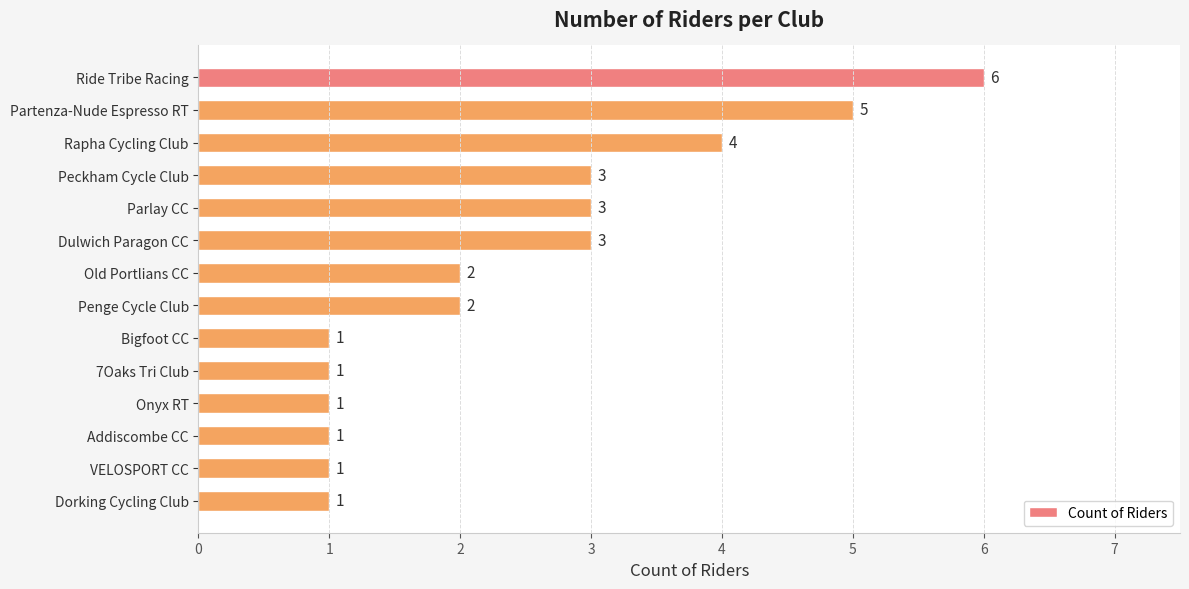

Which has a higher value, Rapha Cycling Club or Bigfoot CC?

Rapha Cycling Club